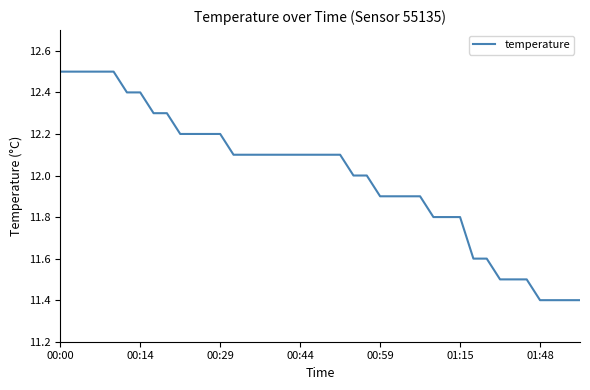

What is the difference between the maximum and minimum values?

1.1